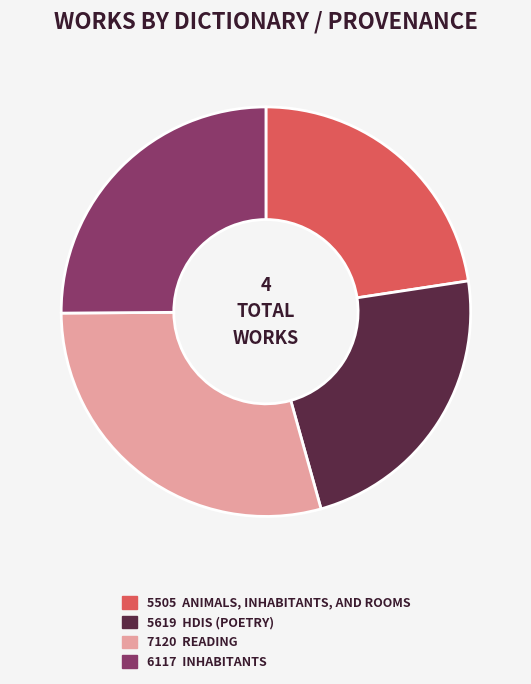

Does any single category account for the majority?

No